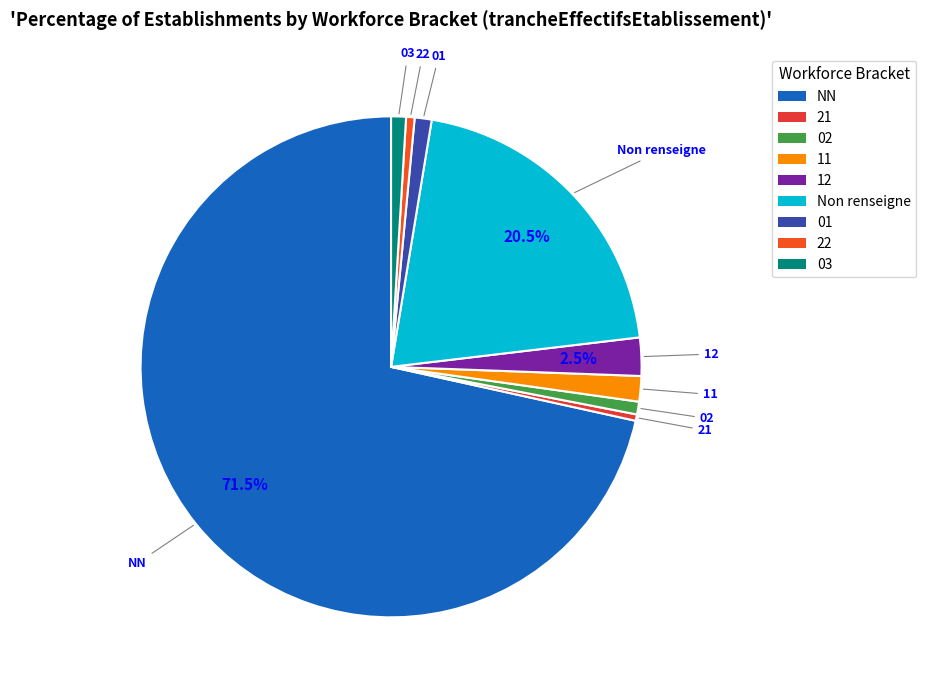

Does NN account for over 50% of the chart?

Yes